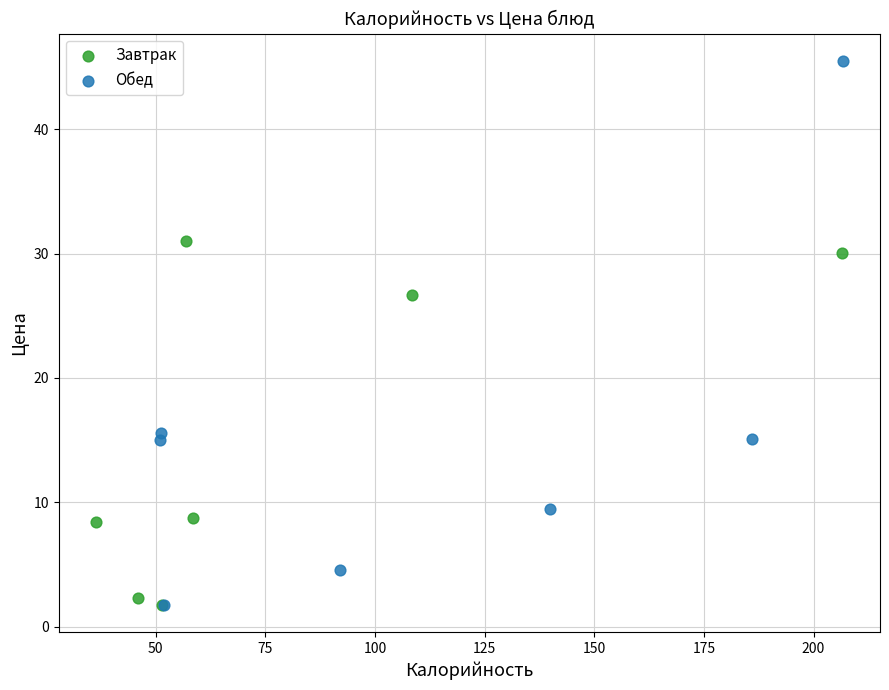

Which series has the widest spread of Y values?

Обед